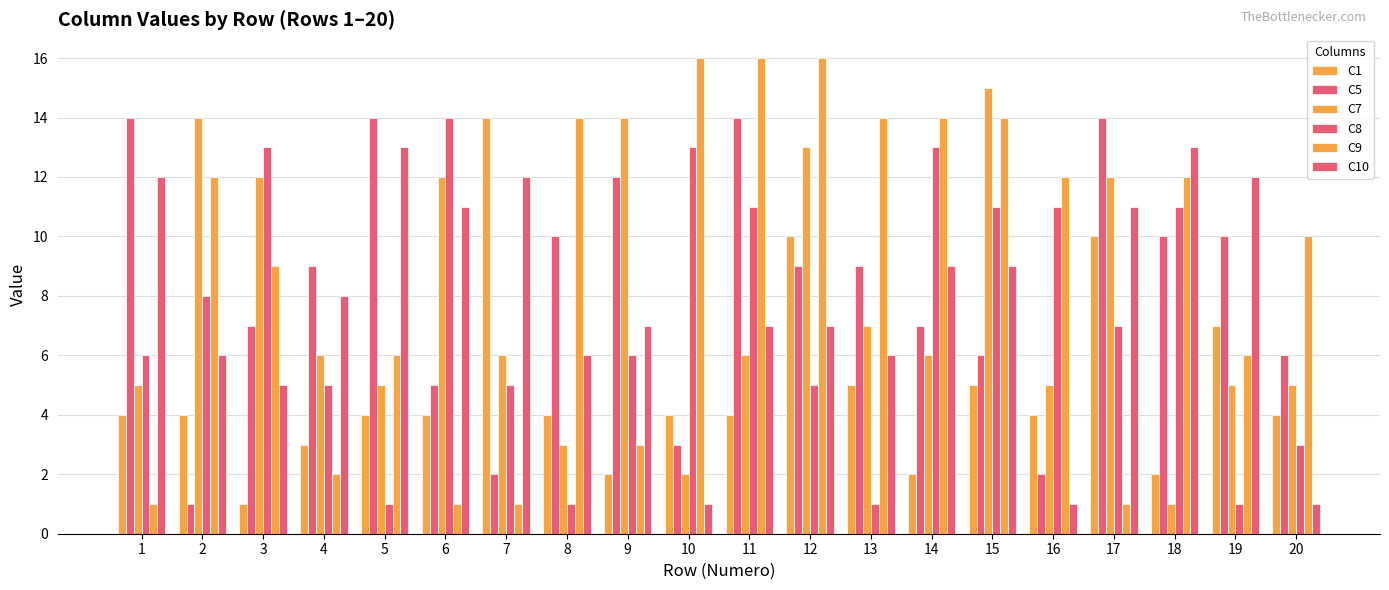

Are the bars grouped side by side (vs. stacked)?

Yes